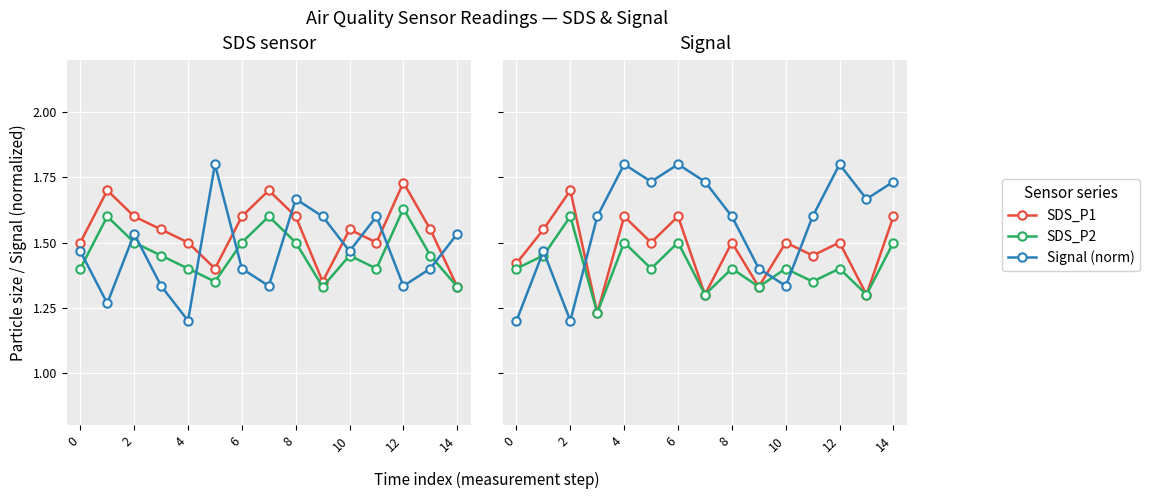

In SDS_P1, how many points are higher than both neighbors (excluding endpoints)?

6